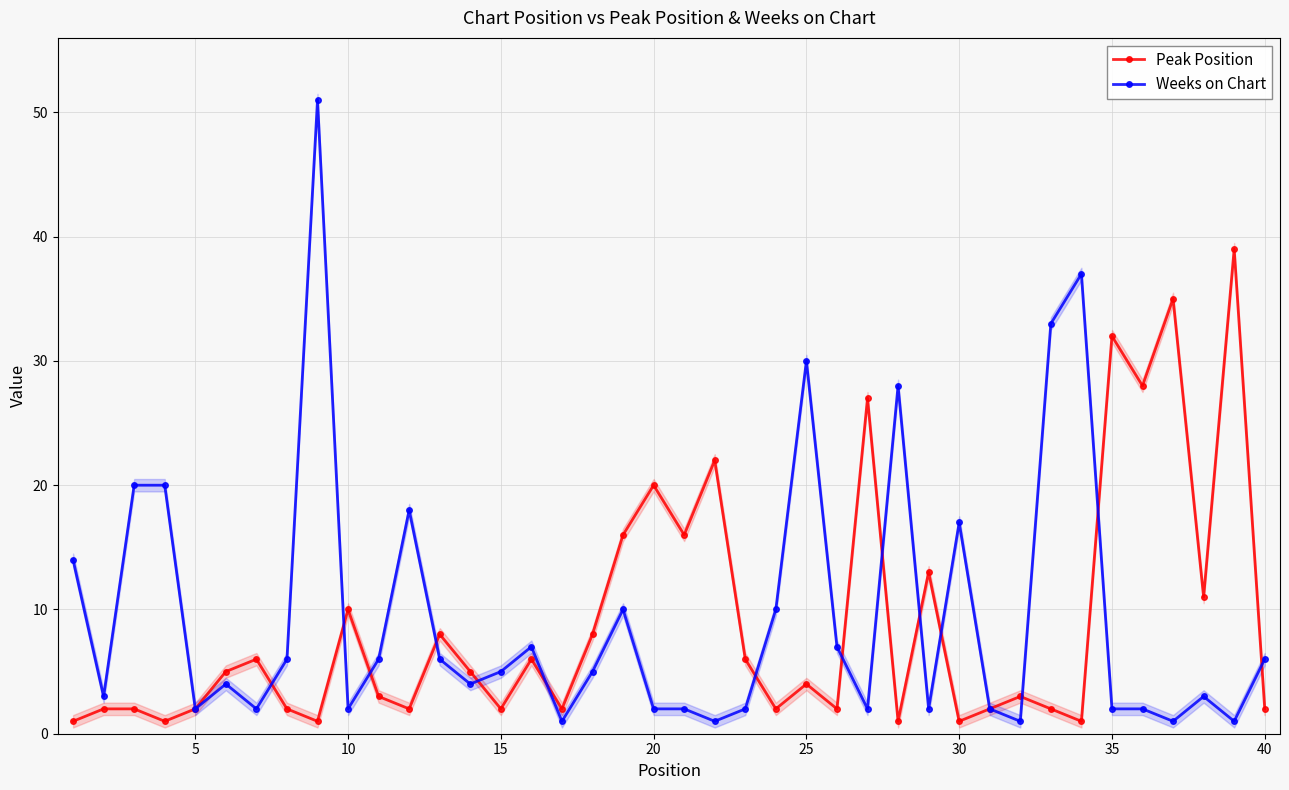

After their last crossing, which series has the higher values: Peak Position or Weeks on Chart?

Weeks on Chart